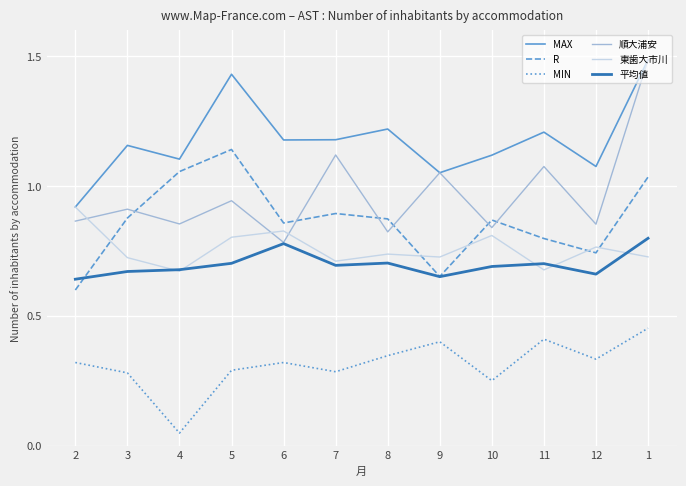

At which category is the sum across all series the highest?

1